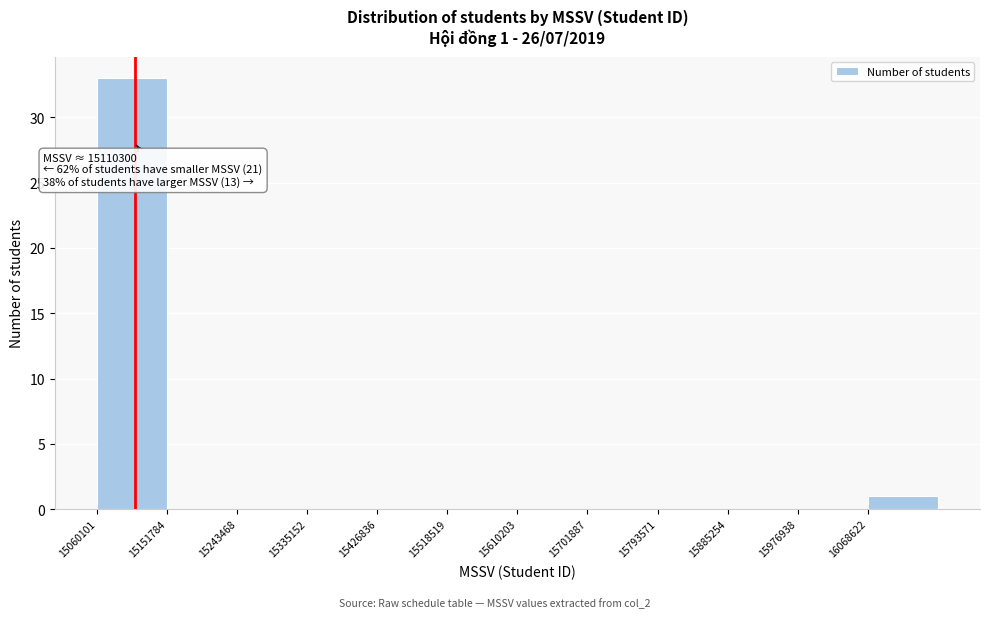

Which range on the x-axis has the tallest bar?

15060000 to 15150000